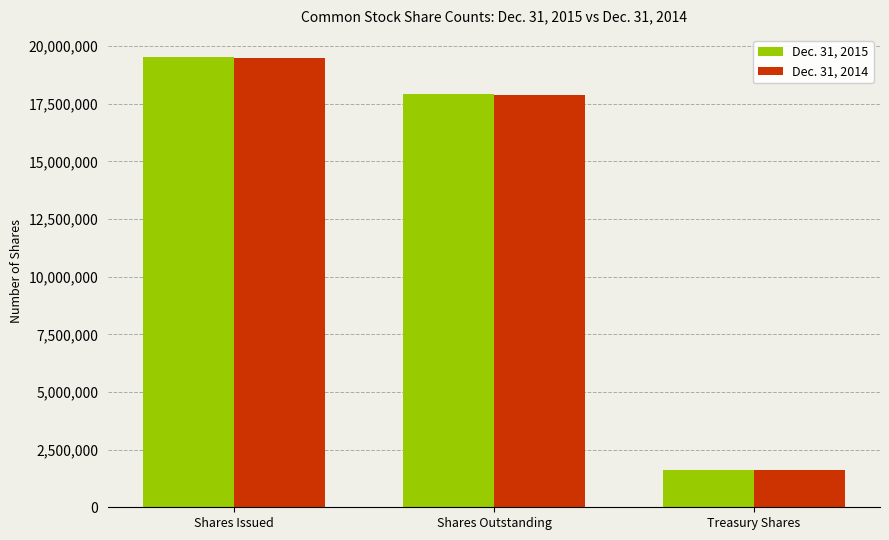

What is the sum of the Dec. 31, 2014 values at Shares Issued and Shares Outstanding?

37374629